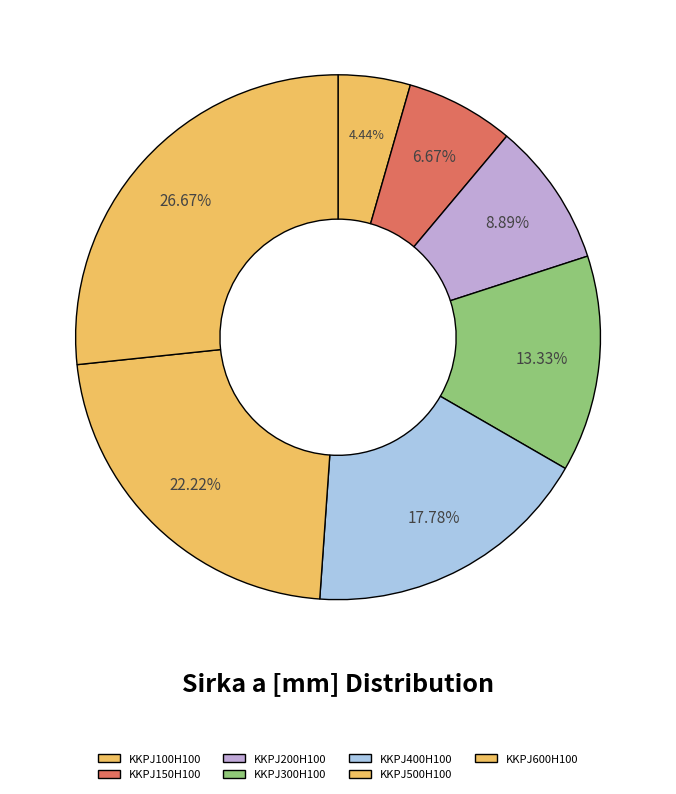

True or false: KKPJ100H100 accounts for 15% of the total.

False